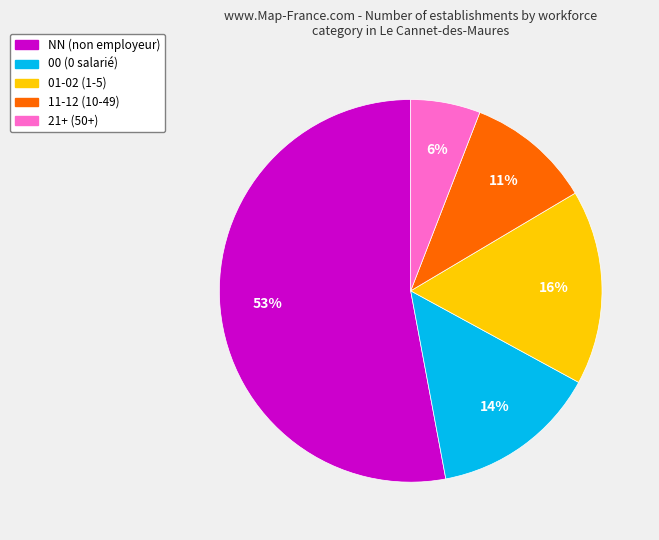

Is there a majority slice in this chart?

Yes